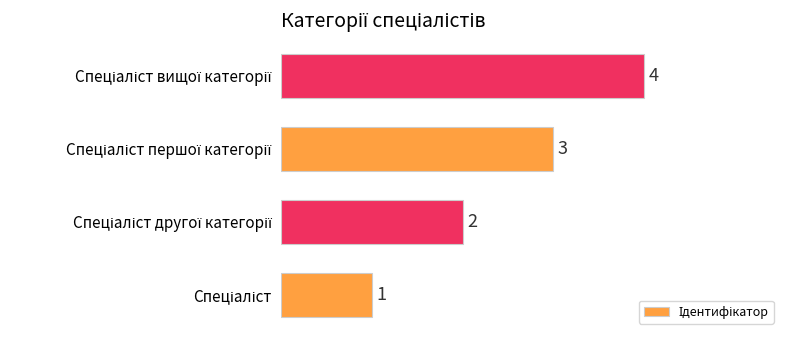

Count the values in the range 2 to 4.

3